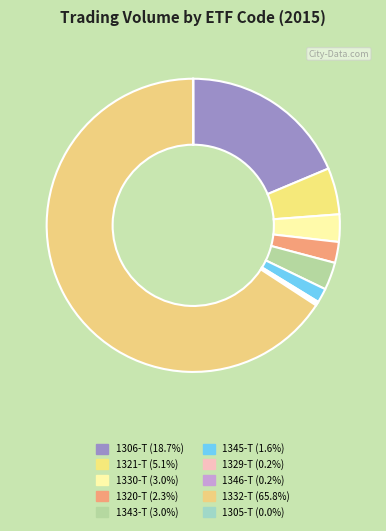

To the nearest percent, what is the combined percentage of 1330-T and 1343-T?

6%